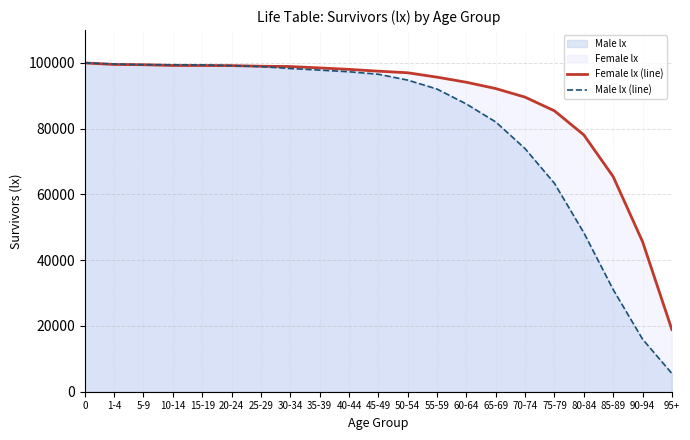

Rank the series at 25-29 from lowest to highest value.

Male lx (line), Female lx (line)